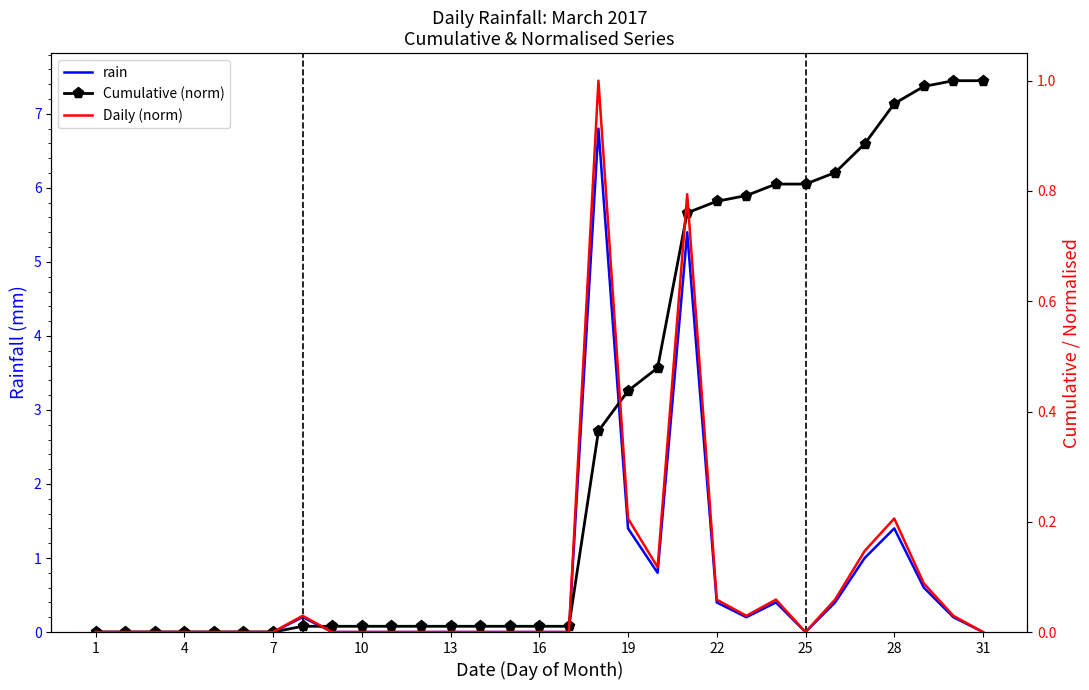

What is the average value of the Daily (norm) series?

0.1